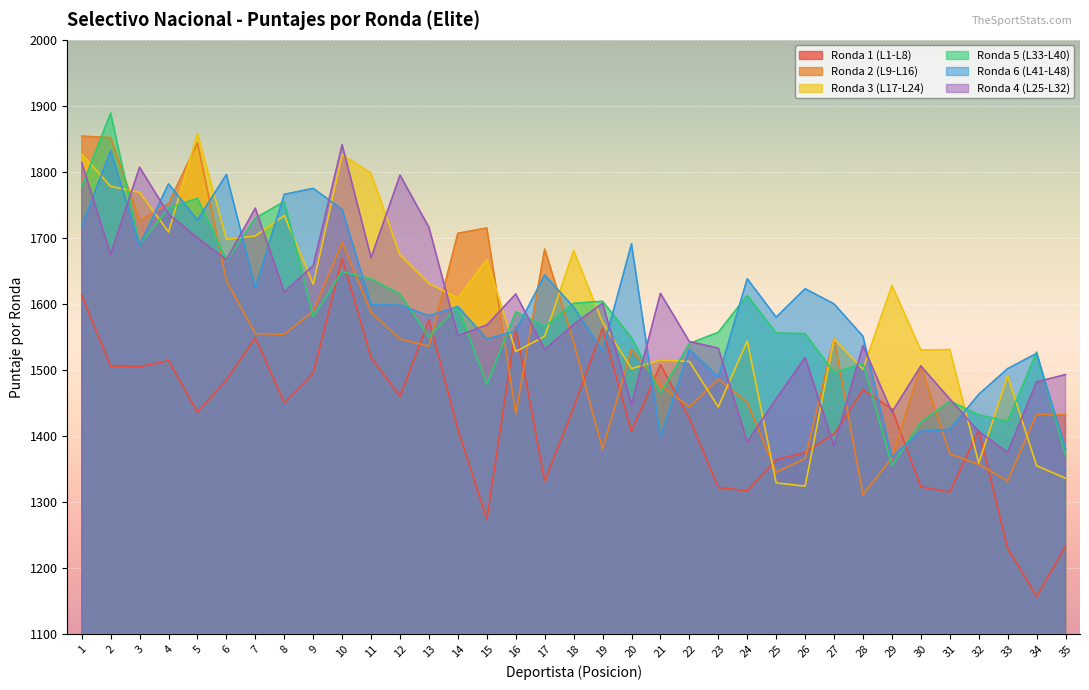

Which series has the widest spread of values?

Ronda 2 (L9-L16)